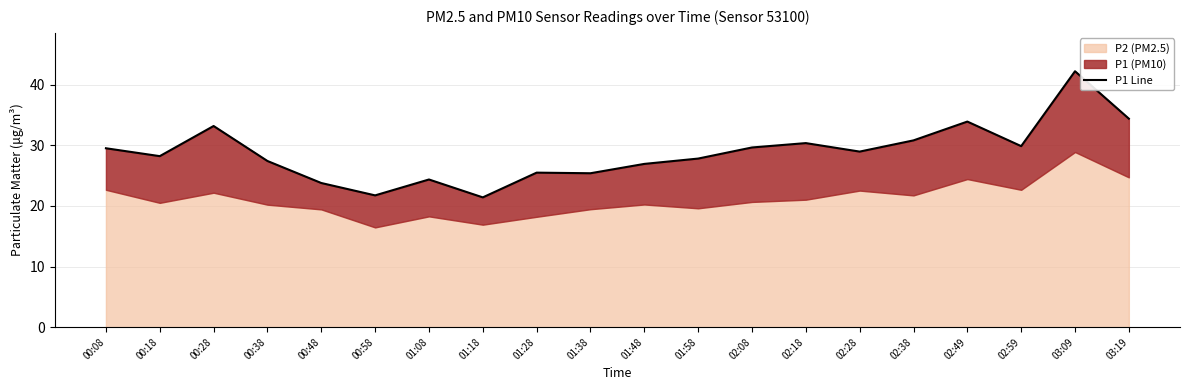

At which category does the data reach its first local peak?

00:28